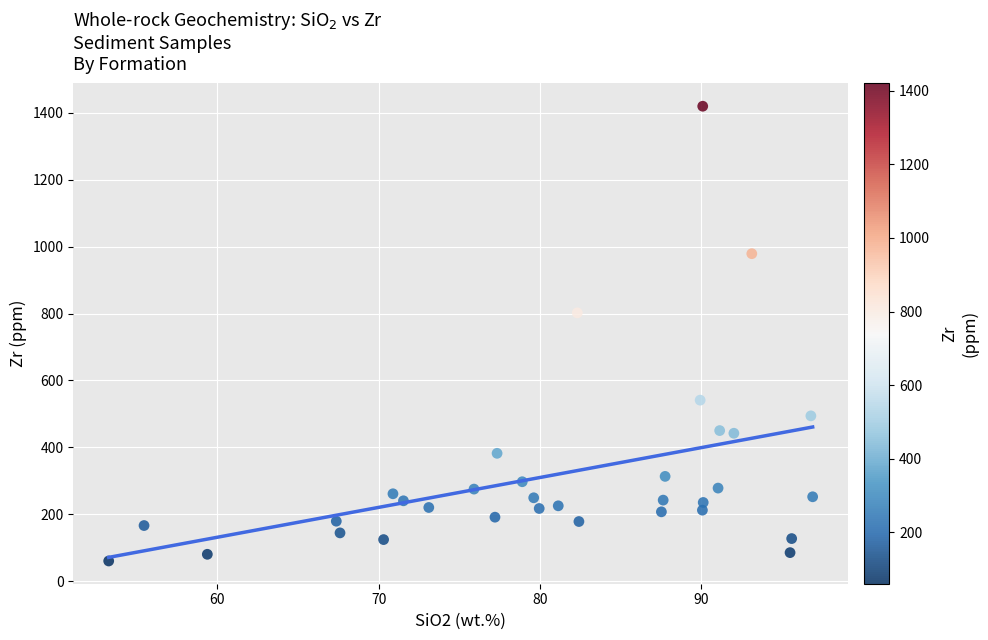

What Y value in the scatter plot is closest to 740?

802